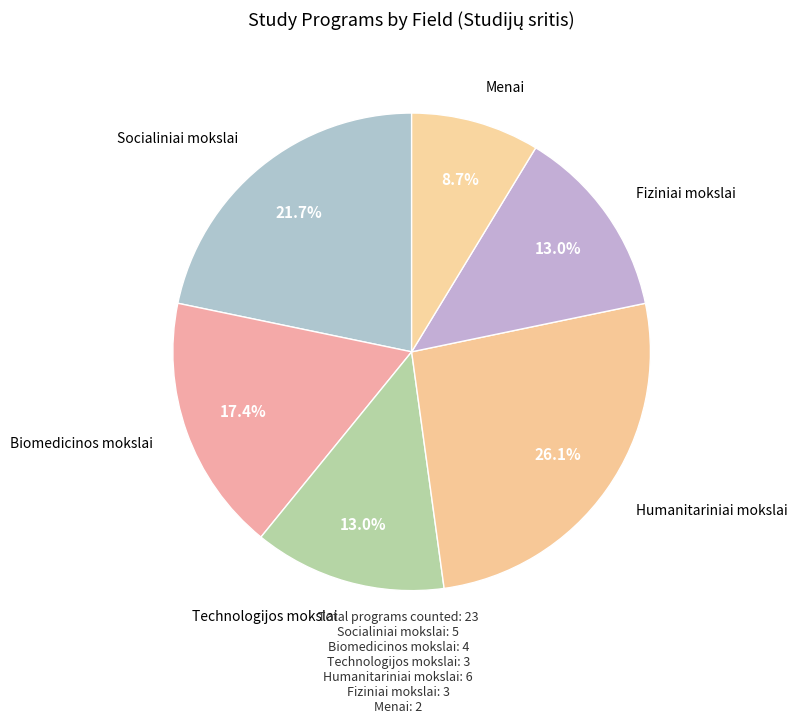

Which category has the smallest portion of the pie?

Menai